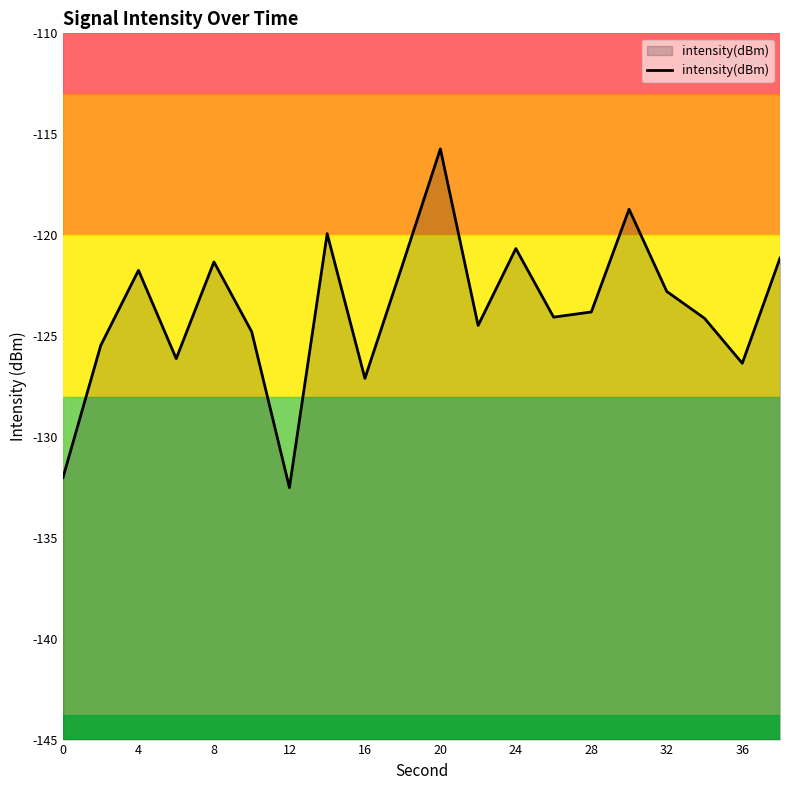

Which has a higher value, 20 or 16?

20